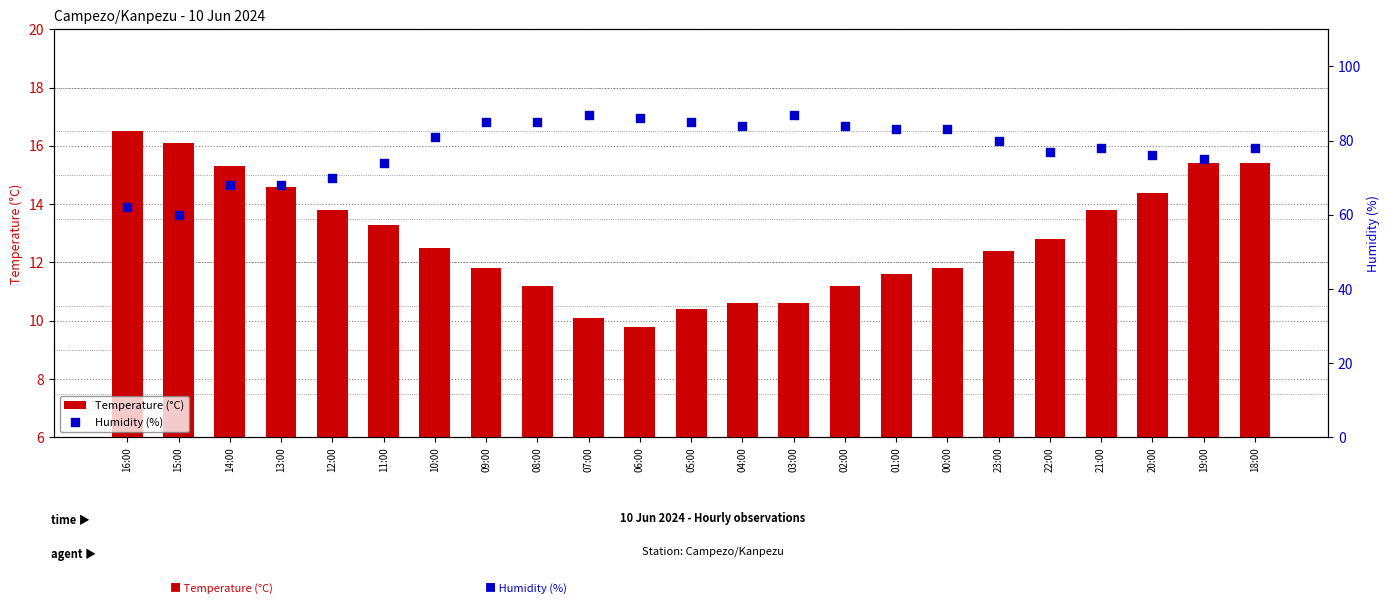

At how many categories does at least one series exceed 81?

10